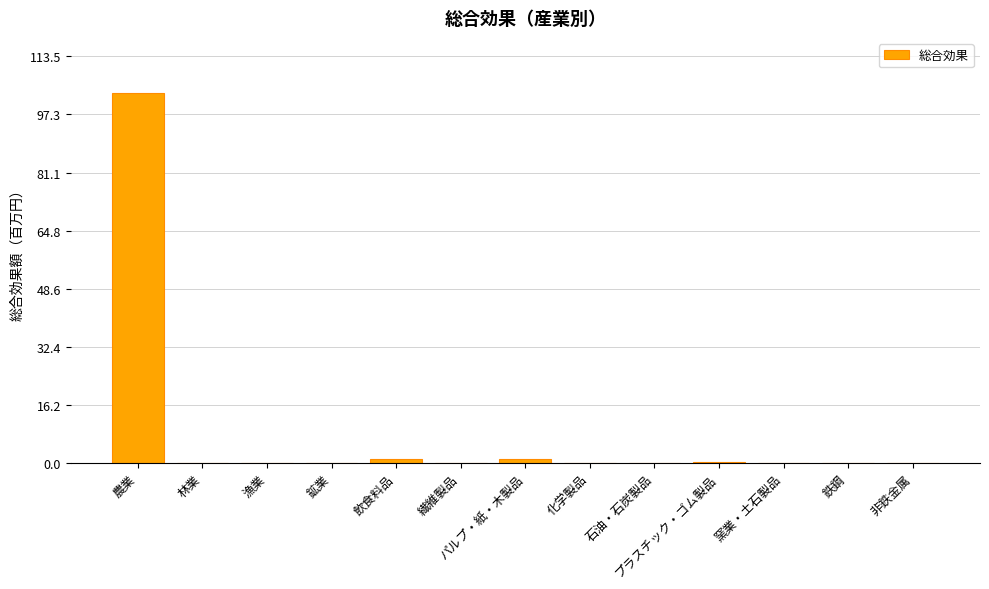

What is the maximum value shown in the chart?

103.2